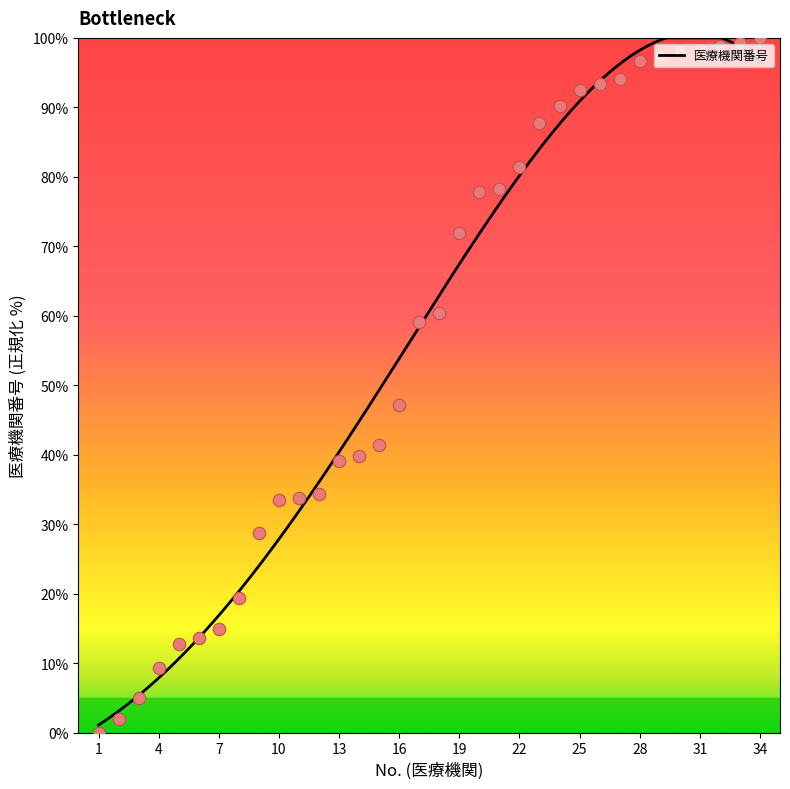

What is the ratio of the value at 34 to the value at 29?

1.0